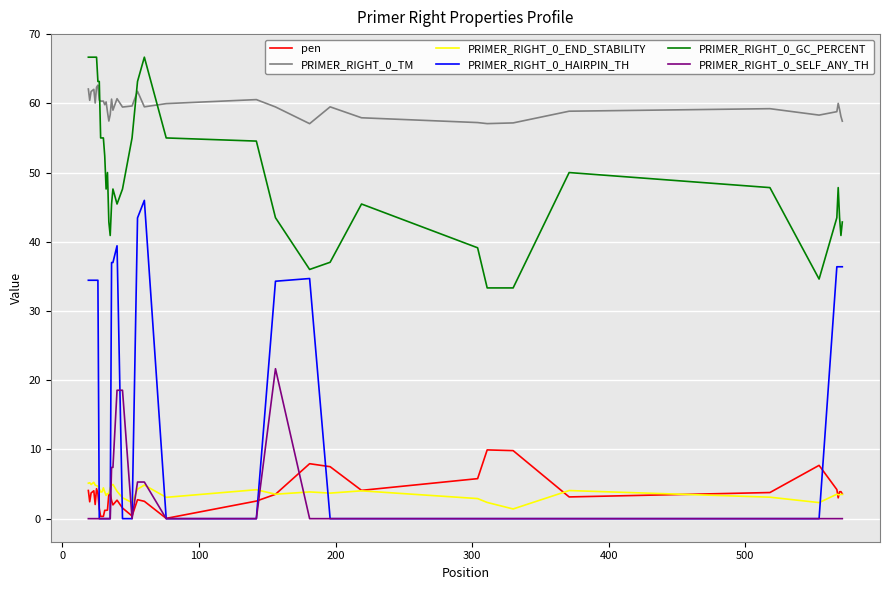

What is the difference between the maximum and second lowest values in the PRIMER_RIGHT_0_END_STABILITY series?

2.9